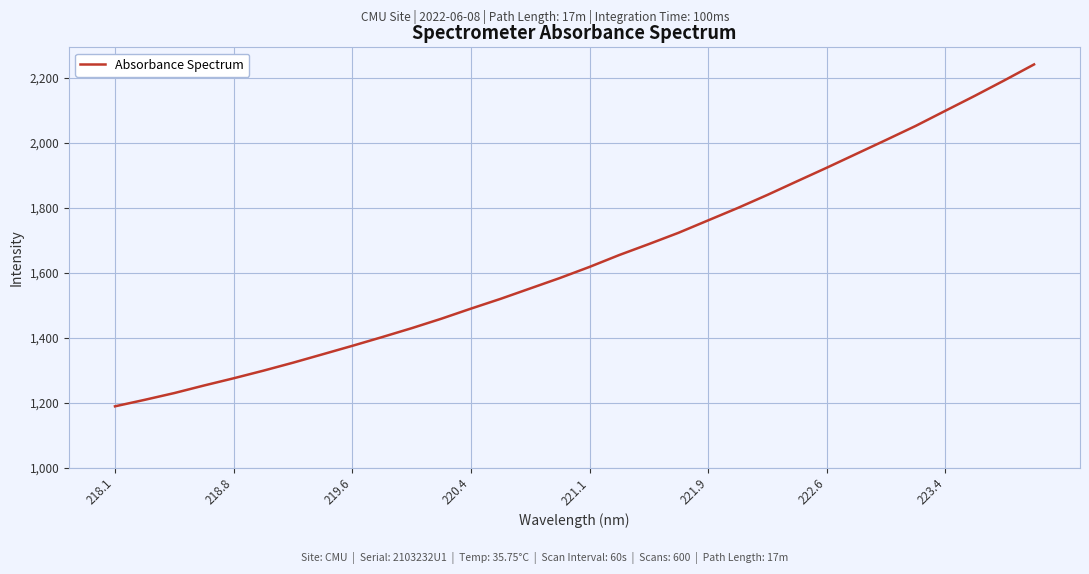

What is the minimum value shown in the chart?

1189.1